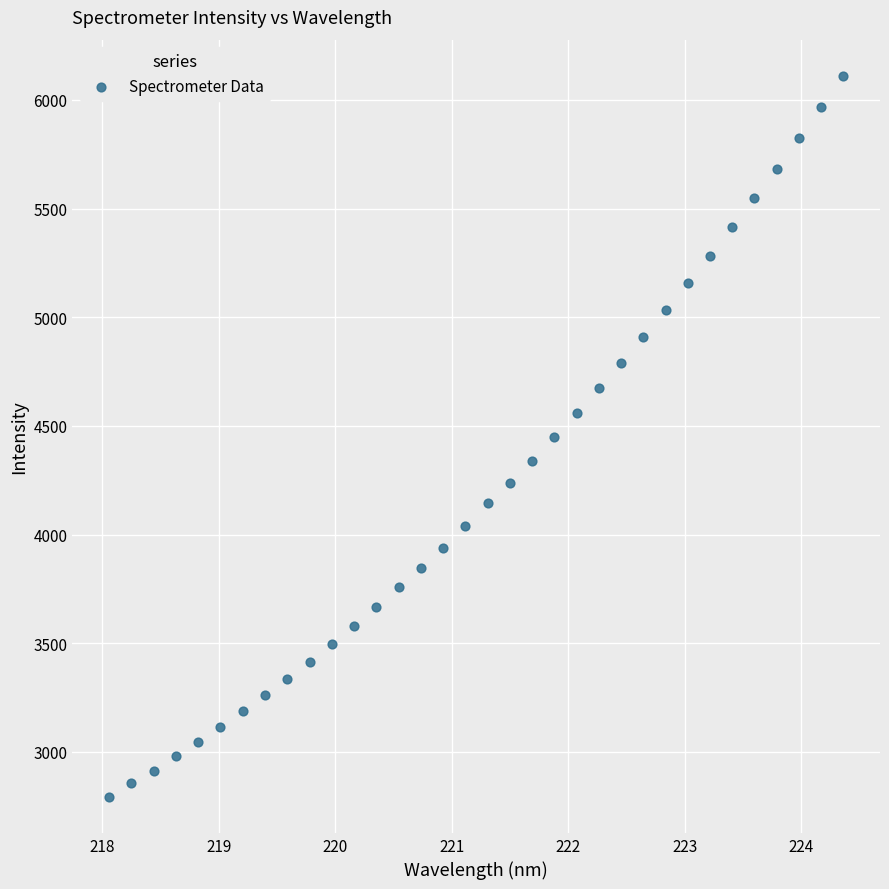

What is the range of Y values (max minus min)?

3317.4